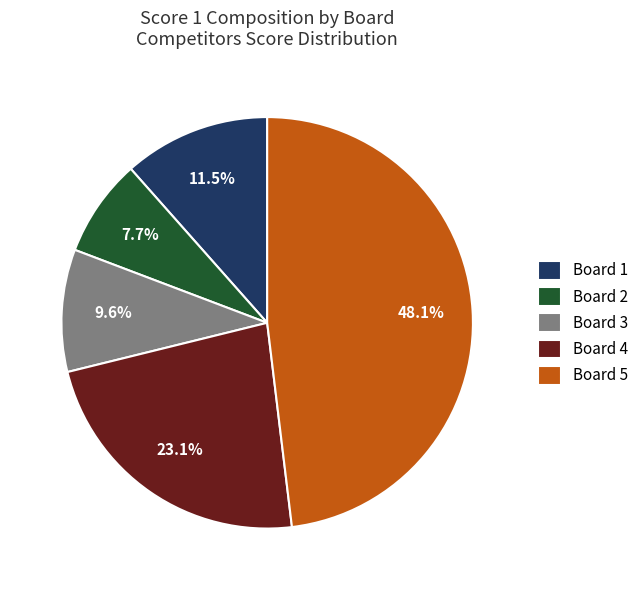

To the nearest percent, what is the combined percentage of Board 1 and Board 2?

19%